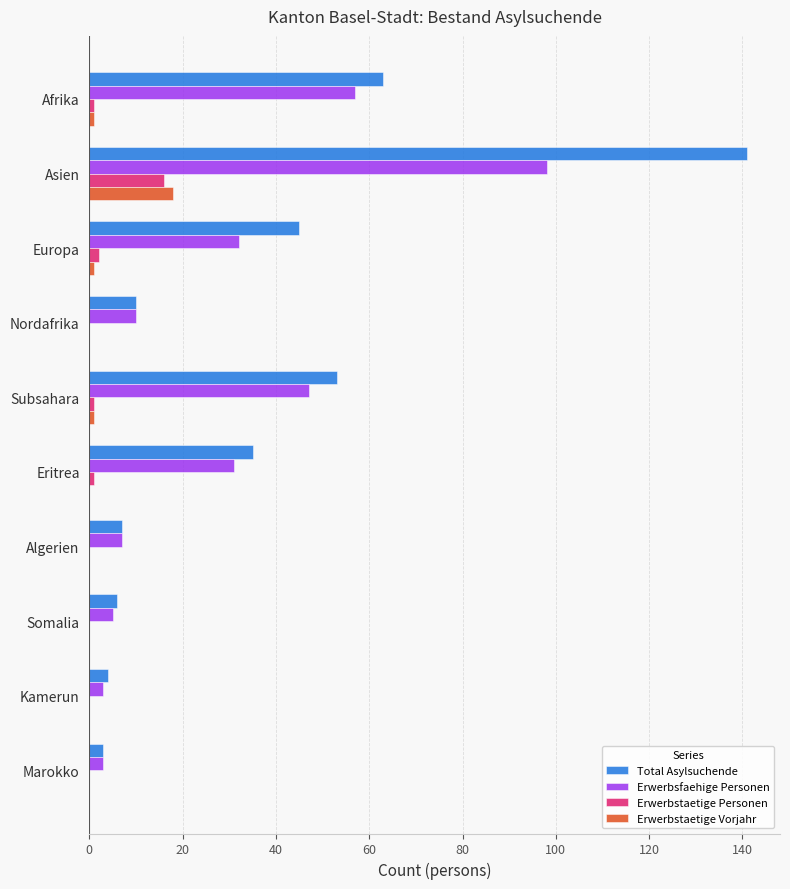

How many series are shown in this chart?

4